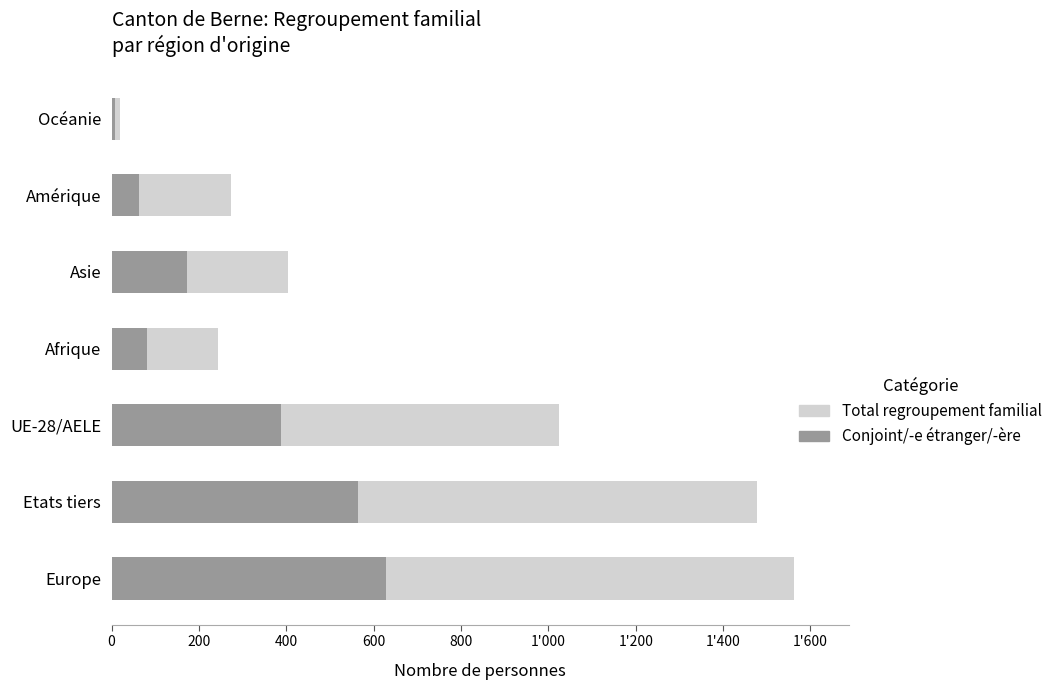

What is the difference between the maximum and minimum values in the Total regroupement familial series?

1543